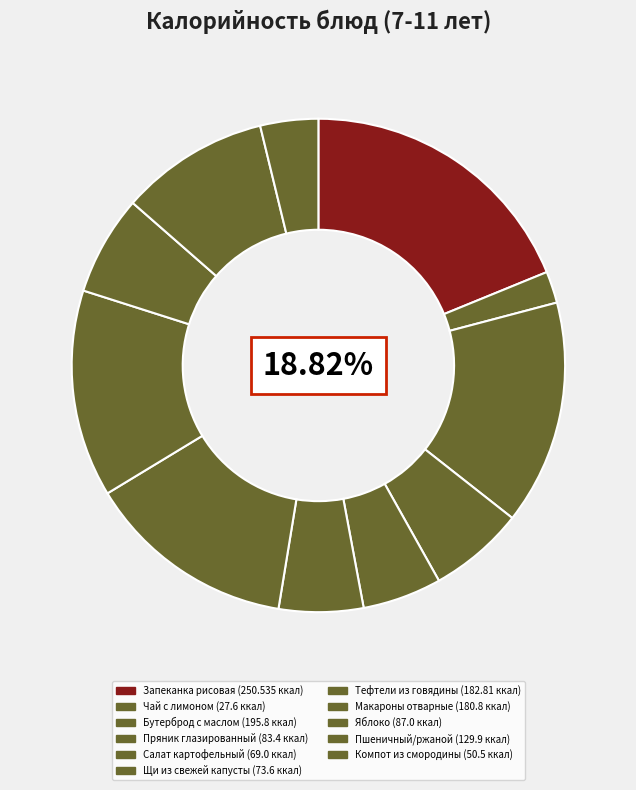

What is the ratio of the value at Чай с лимоном to the value at Салат картофельный?

0.4